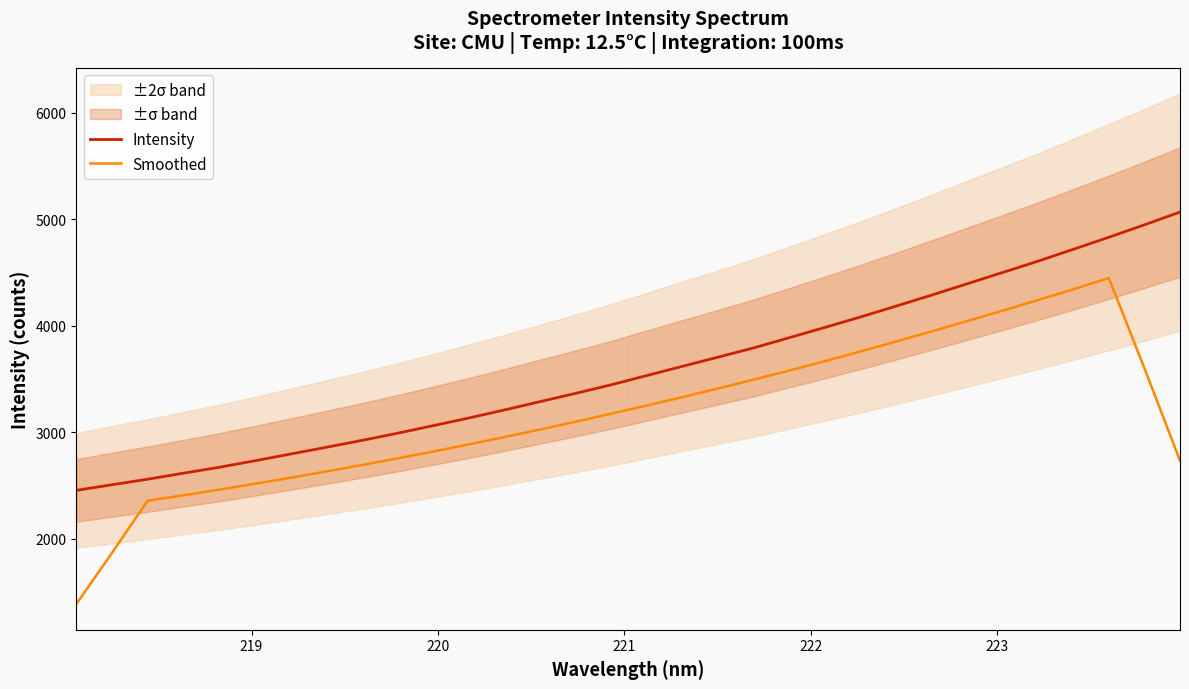

How many lines are shown in the chart?

2